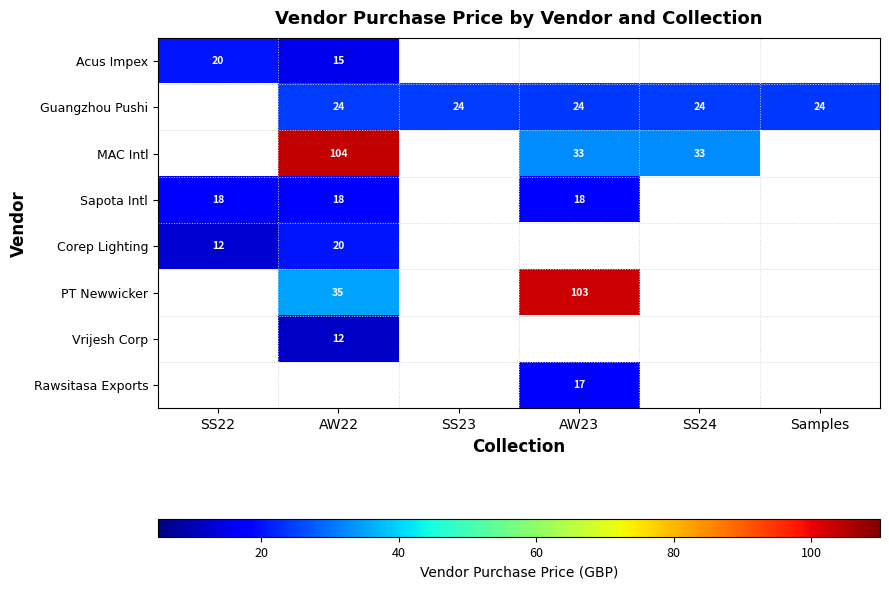

Count the number of data series in this chart.

8